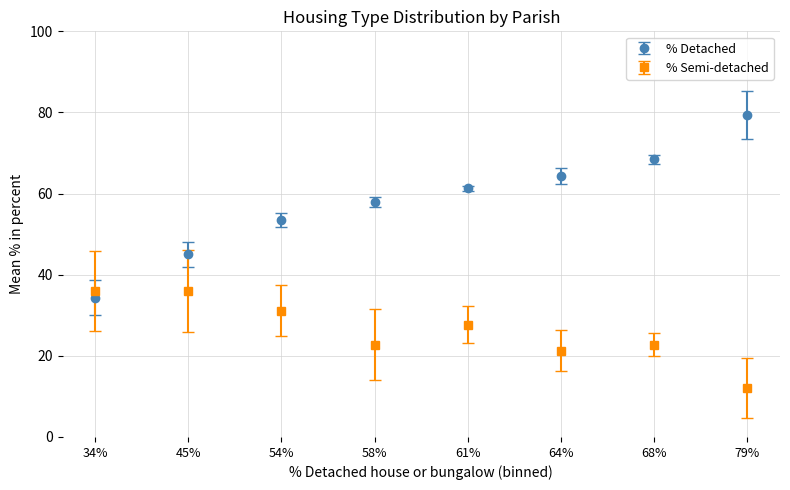

Which series has the largest total across all categories?

% Detached